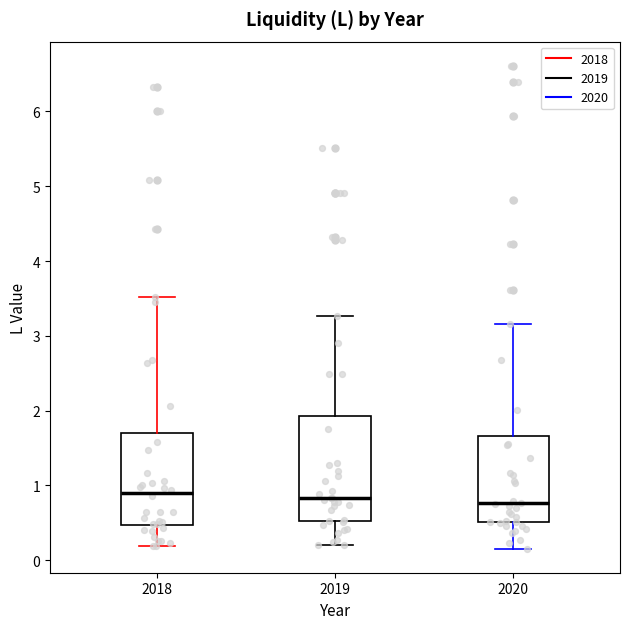

Where does the median line of the box at x = 2020 sit on the y-axis? The values are not printed on the chart, so give them approximately, as read against the axis.

0.8